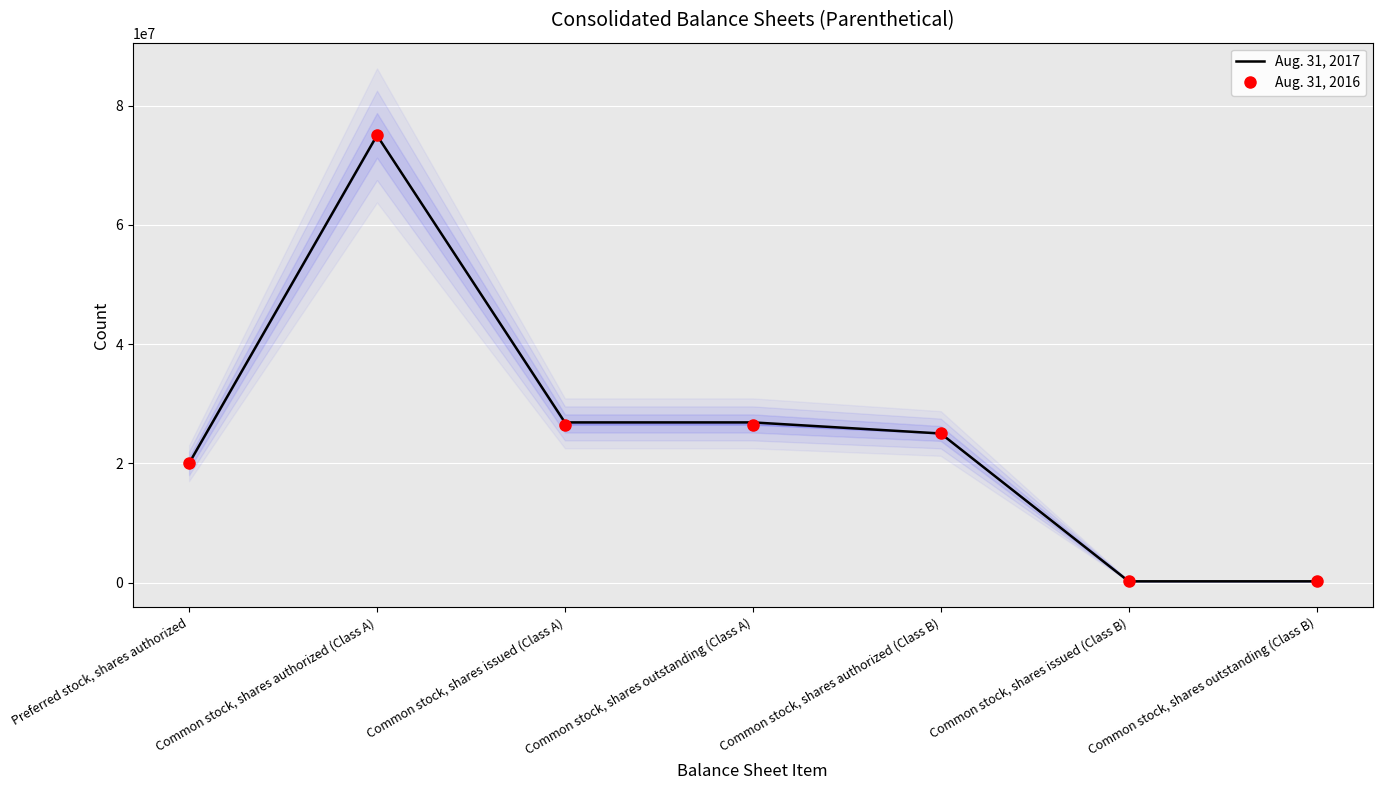

Is this an area chart (filled region under the line)?

No